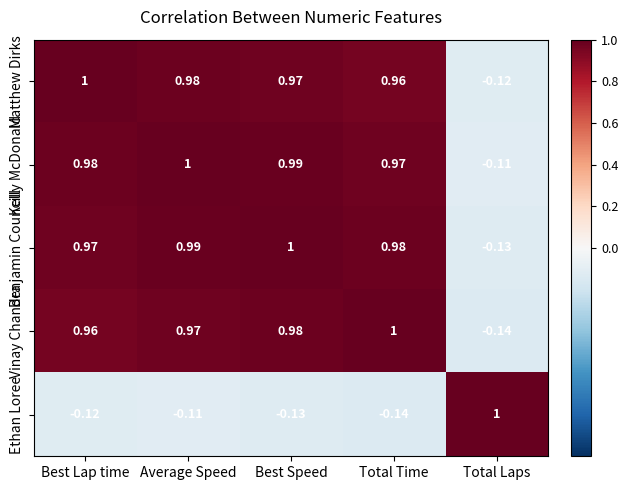

At which label is Kelly McDonald closest to 0?

Total Laps